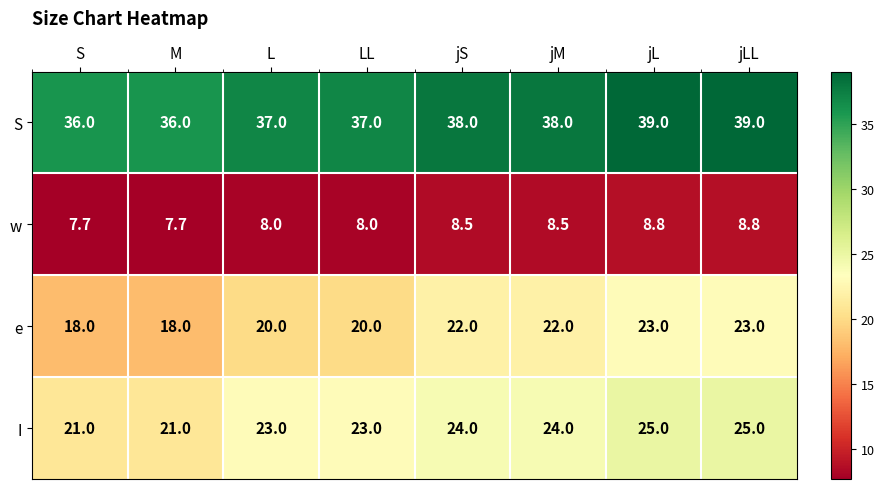

Rank the series by their maximum value, from lowest to highest.

w, e, I, S